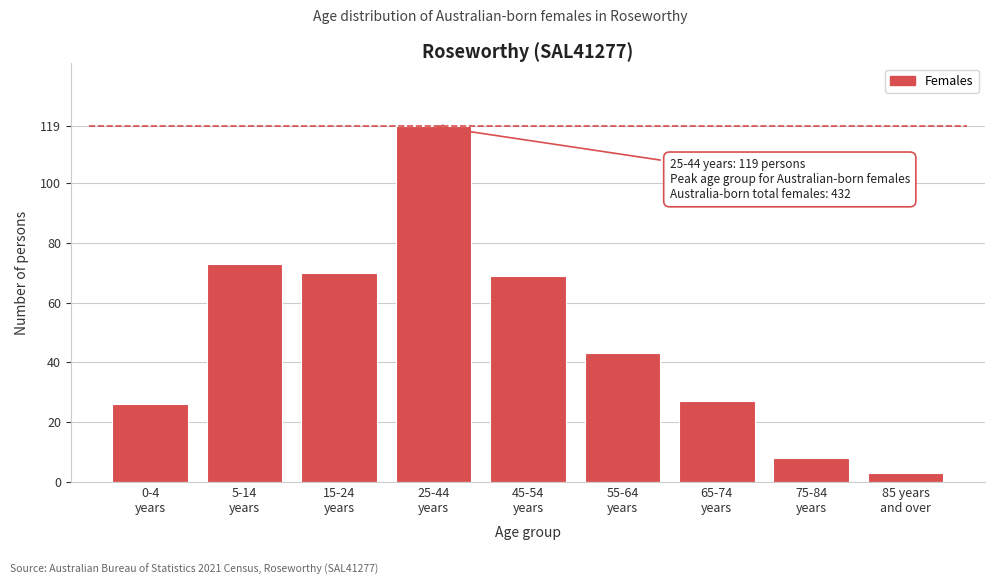

Reading right to left, extract all data points from this chart.

3	8	27	43	69	119	70	73	26